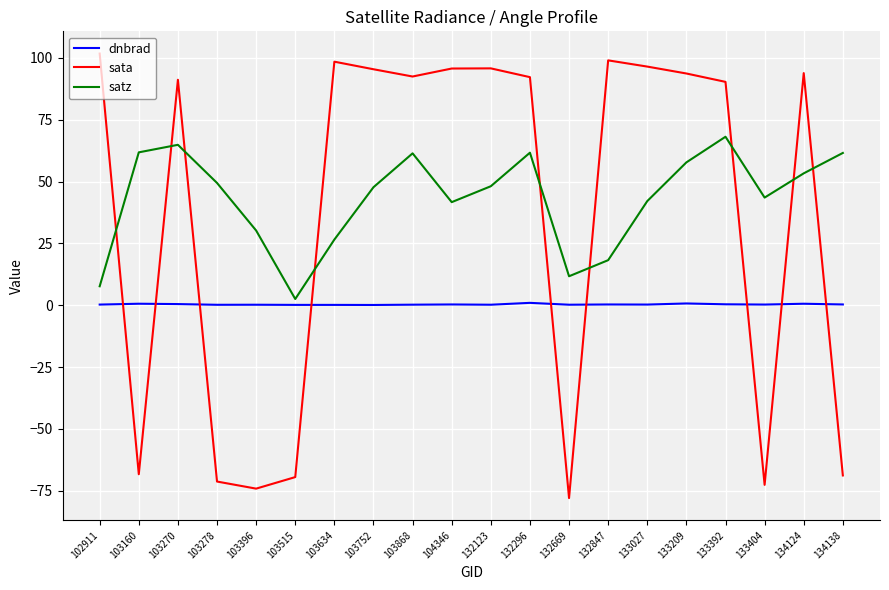

How many times do sata and satz cross each other?

9